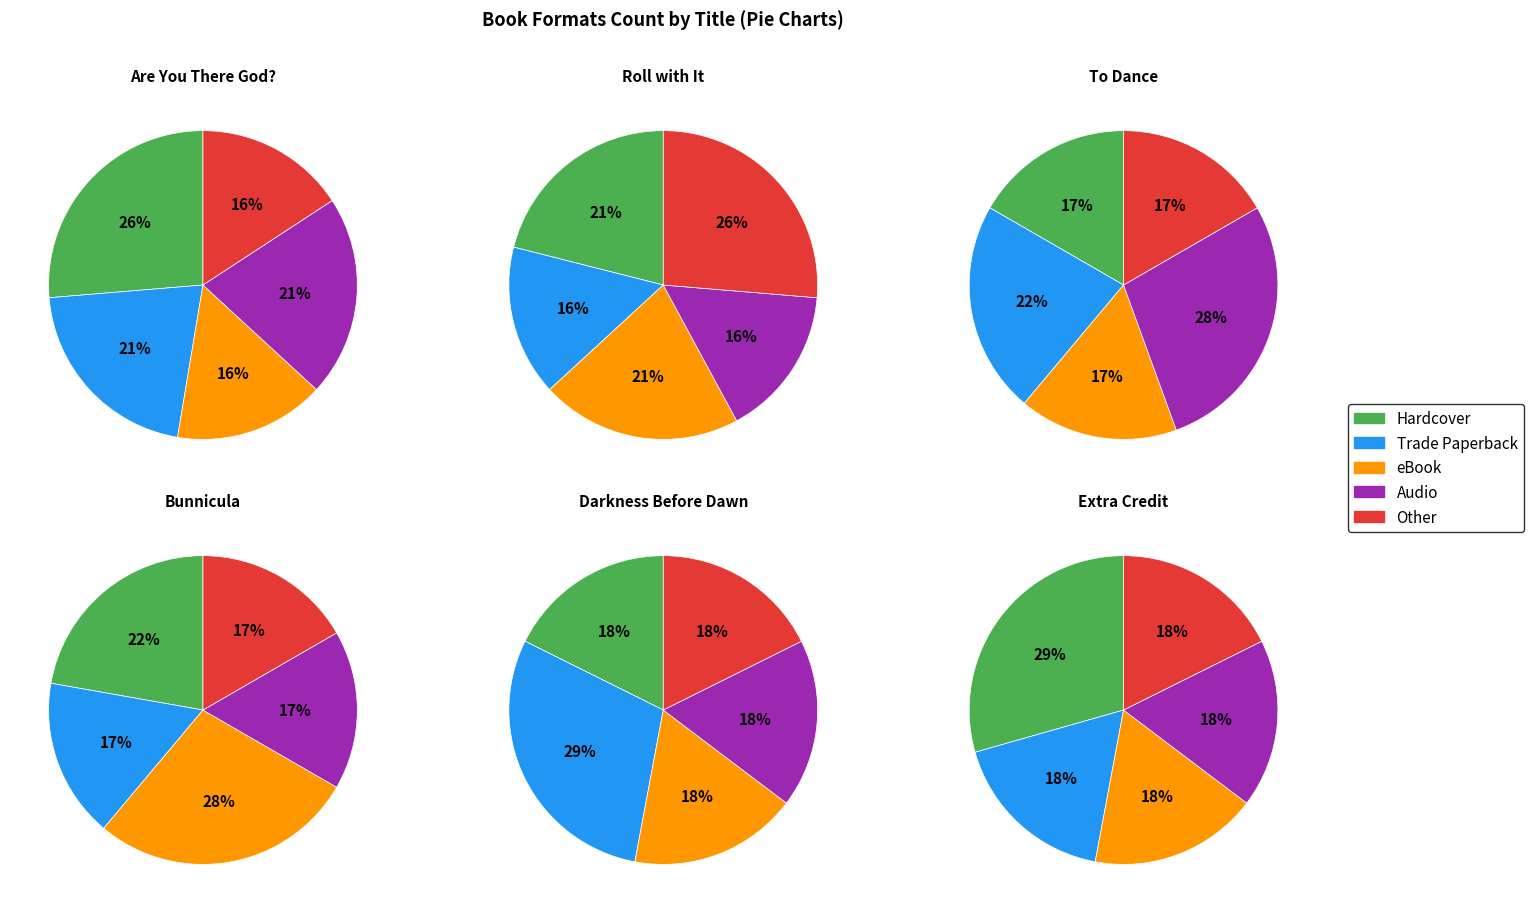

What percentage is NOT represented by Extra Credit?

87.2%